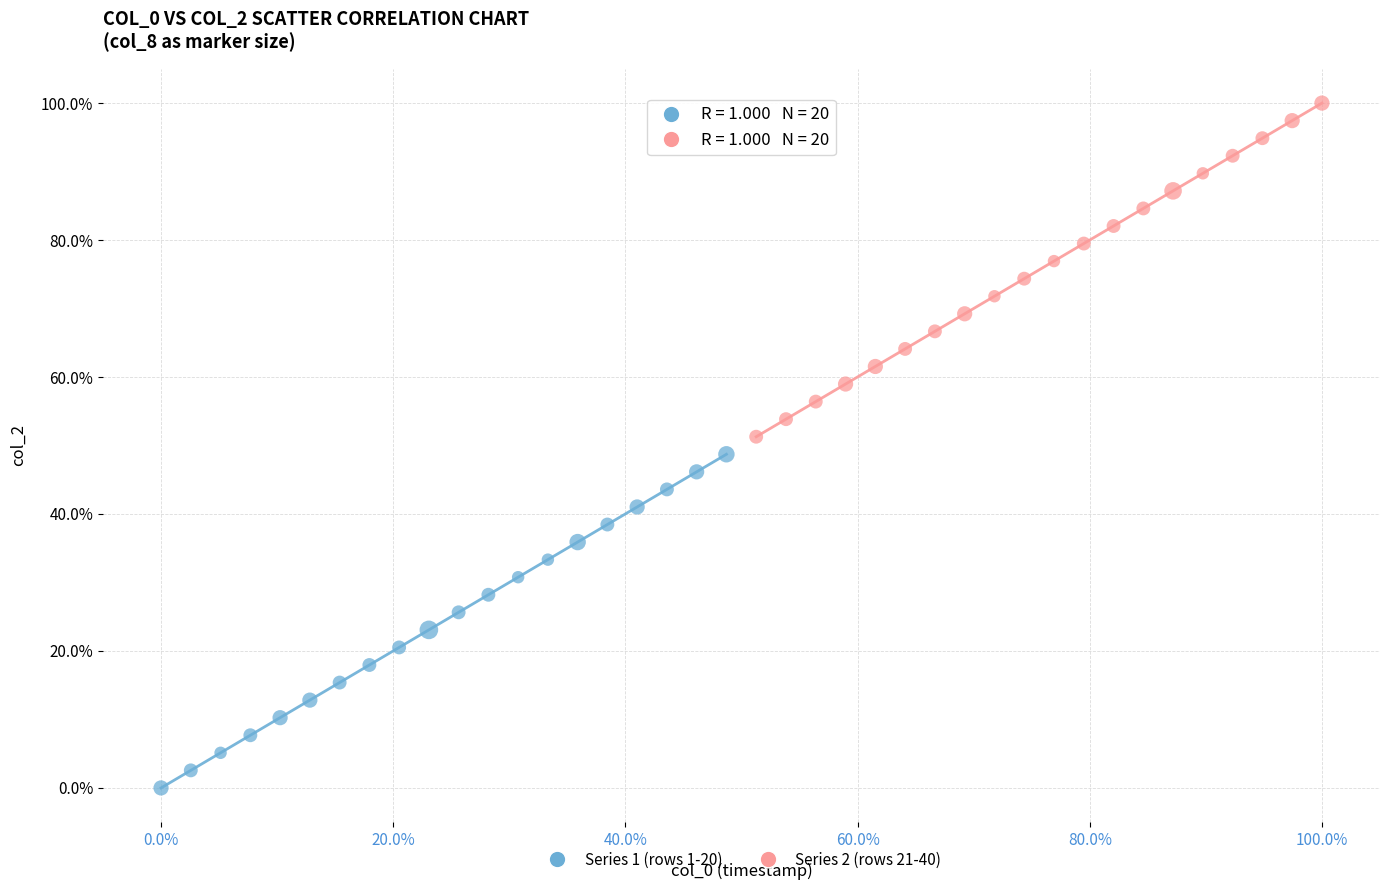

Which series contains the lowest Y value?

Series 1 (rows 1-20)